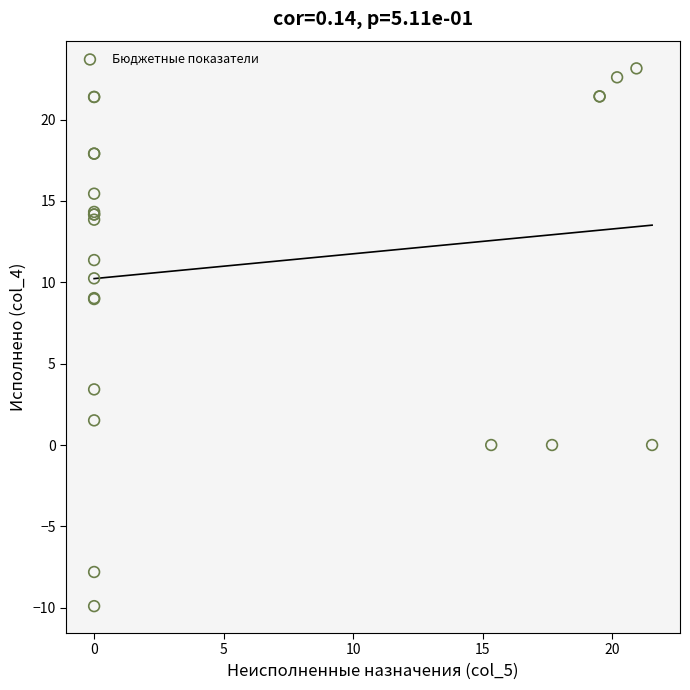

What Y value in the scatter plot is closest to 6?

3.4